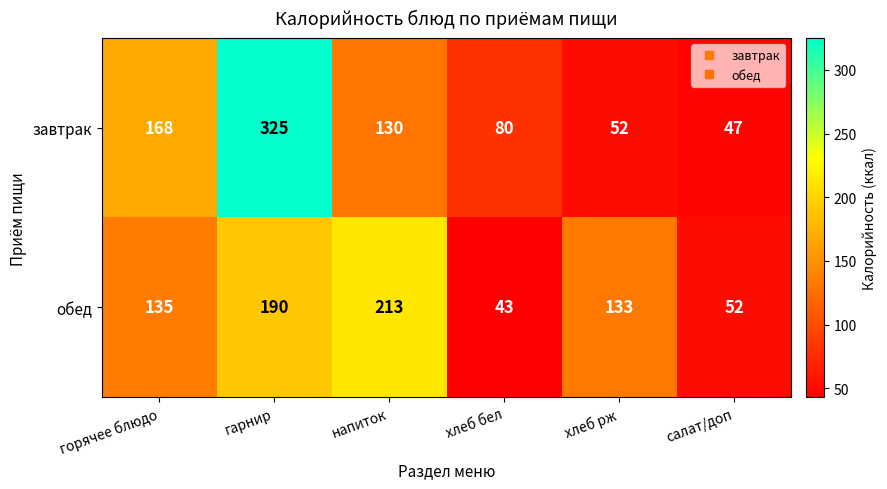

What is the sum of the завтрак values at салат/доп and горячее блюдо?

215